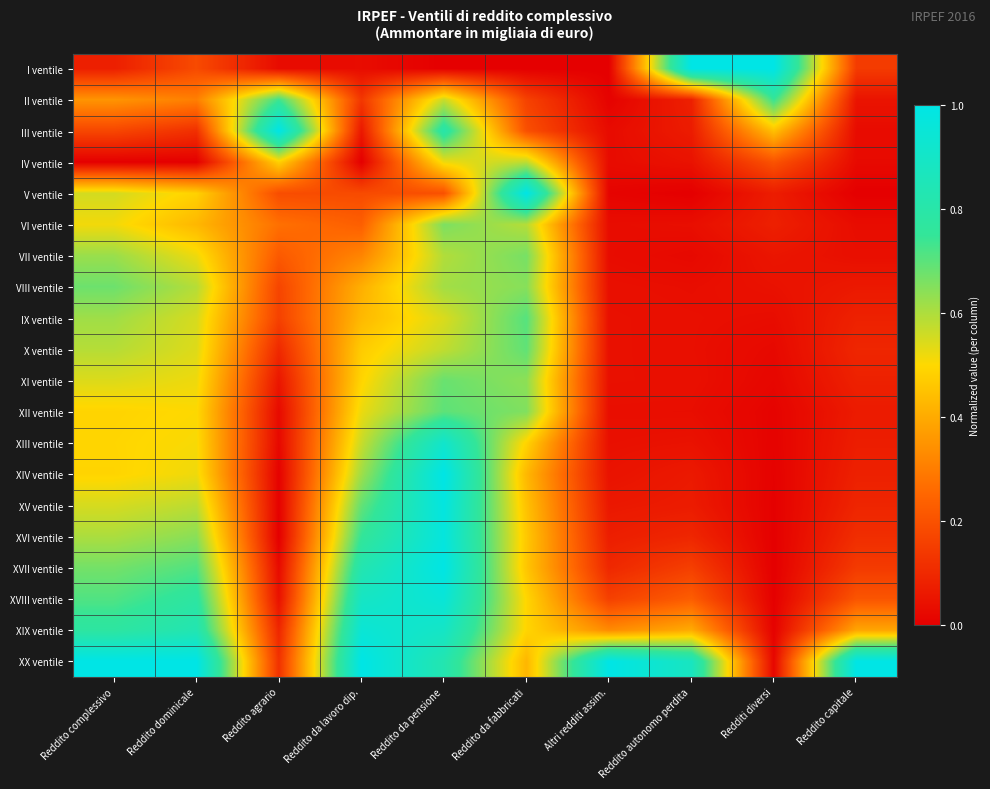

Reading left to right, list all the values displayed in this chart.

I ventile: Reddito complessivo=0.1	Reddito dominicale=0.2	Reddito agrario=0.0	Reddito da lavoro dip.=0.0	Reddito da pensione=0.0	Reddito da fabbricati=0.0	Altri redditi assim.=0.0	Reddito autonomo perdita=1.0	Redditi diversi=1.0	Reddito capitale=0.1
II ventile: Reddito complessivo=0.4	Reddito dominicale=0.3	Reddito agrario=0.7	Reddito da lavoro dip.=0.1	Reddito da pensione=0.6	Reddito da fabbricati=0.2	Altri redditi assim.=0.0	Reddito autonomo perdita=0.1	Redditi diversi=0.7	Reddito capitale=0.0
III ventile: Reddito complessivo=0.2	Reddito dominicale=0.1	Reddito agrario=1.0	Reddito da lavoro dip.=0.1	Reddito da pensione=0.8	Reddito da fabbricati=0.2	Altri redditi assim.=0.0	Reddito autonomo perdita=0.1	Redditi diversi=0.4	Reddito capitale=0.0
IV ventile: Reddito complessivo=0.0	Reddito dominicale=0.0	Reddito agrario=0.5	Reddito da lavoro dip.=0.0	Reddito da pensione=0.5	Reddito da fabbricati=0.6	Altri redditi assim.=0.0	Reddito autonomo perdita=0.0	Redditi diversi=0.2	Reddito capitale=0.0
V ventile: Reddito complessivo=0.6	Reddito dominicale=0.5	Reddito agrario=0.2	Reddito da lavoro dip.=0.2	Reddito da pensione=0.2	Reddito da fabbricati=1.0	Altri redditi assim.=0.0	Reddito autonomo perdita=0.0	Redditi diversi=0.1	Reddito capitale=0.0
VI ventile: Reddito complessivo=0.5	Reddito dominicale=0.4	Reddito agrario=0.3	Reddito da lavoro dip.=0.2	Reddito da pensione=0.7	Reddito da fabbricati=0.6	Altri redditi assim.=0.0	Reddito autonomo perdita=0.0	Redditi diversi=0.1	Reddito capitale=0.0
VII ventile: Reddito complessivo=0.6	Reddito dominicale=0.5	Reddito agrario=0.2	Reddito da lavoro dip.=0.3	Reddito da pensione=0.6	Reddito da fabbricati=0.7	Altri redditi assim.=0.0	Reddito autonomo perdita=0.0	Redditi diversi=0.1	Reddito capitale=0.0
VIII ventile: Reddito complessivo=0.7	Reddito dominicale=0.6	Reddito agrario=0.2	Reddito da lavoro dip.=0.4	Reddito da pensione=0.6	Reddito da fabbricati=0.6	Altri redditi assim.=0.0	Reddito autonomo perdita=0.0	Redditi diversi=0.0	Reddito capitale=0.1
IX ventile: Reddito complessivo=0.6	Reddito dominicale=0.5	Reddito agrario=0.2	Reddito da lavoro dip.=0.4	Reddito da pensione=0.5	Reddito da fabbricati=0.7	Altri redditi assim.=0.0	Reddito autonomo perdita=0.0	Redditi diversi=0.0	Reddito capitale=0.1
X ventile: Reddito complessivo=0.6	Reddito dominicale=0.5	Reddito agrario=0.1	Reddito da lavoro dip.=0.5	Reddito da pensione=0.6	Reddito da fabbricati=0.7	Altri redditi assim.=0.0	Reddito autonomo perdita=0.0	Redditi diversi=0.0	Reddito capitale=0.1
XI ventile: Reddito complessivo=0.5	Reddito dominicale=0.5	Reddito agrario=0.1	Reddito da lavoro dip.=0.5	Reddito da pensione=0.7	Reddito da fabbricati=0.6	Altri redditi assim.=0.0	Reddito autonomo perdita=0.0	Redditi diversi=0.0	Reddito capitale=0.1
XII ventile: Reddito complessivo=0.5	Reddito dominicale=0.5	Reddito agrario=0.0	Reddito da lavoro dip.=0.5	Reddito da pensione=0.7	Reddito da fabbricati=0.7	Altri redditi assim.=0.0	Reddito autonomo perdita=0.0	Redditi diversi=0.0	Reddito capitale=0.1
XIII ventile: Reddito complessivo=0.5	Reddito dominicale=0.5	Reddito agrario=0.0	Reddito da lavoro dip.=0.6	Reddito da pensione=0.9	Reddito da fabbricati=0.5	Altri redditi assim.=0.0	Reddito autonomo perdita=0.0	Redditi diversi=0.0	Reddito capitale=0.1
XIV ventile: Reddito complessivo=0.5	Reddito dominicale=0.5	Reddito agrario=0.0	Reddito da lavoro dip.=0.6	Reddito da pensione=1.0	Reddito da fabbricati=0.4	Altri redditi assim.=0.0	Reddito autonomo perdita=0.1	Redditi diversi=0.0	Reddito capitale=0.1
XV ventile: Reddito complessivo=0.6	Reddito dominicale=0.6	Reddito agrario=0.0	Reddito da lavoro dip.=0.7	Reddito da pensione=1.0	Reddito da fabbricati=0.4	Altri redditi assim.=0.1	Reddito autonomo perdita=0.1	Redditi diversi=0.0	Reddito capitale=0.1
XVI ventile: Reddito complessivo=0.6	Reddito dominicale=0.6	Reddito agrario=0.0	Reddito da lavoro dip.=0.7	Reddito da pensione=1.0	Reddito da fabbricati=0.5	Altri redditi assim.=0.1	Reddito autonomo perdita=0.1	Redditi diversi=0.0	Reddito capitale=0.1
XVII ventile: Reddito complessivo=0.7	Reddito dominicale=0.7	Reddito agrario=0.0	Reddito da lavoro dip.=0.8	Reddito da pensione=1.0	Reddito da fabbricati=0.5	Altri redditi assim.=0.1	Reddito autonomo perdita=0.2	Redditi diversi=0.0	Reddito capitale=0.1
XVIII ventile: Reddito complessivo=0.7	Reddito dominicale=0.8	Reddito agrario=0.0	Reddito da lavoro dip.=0.9	Reddito da pensione=1.0	Reddito da fabbricati=0.5	Altri redditi assim.=0.2	Reddito autonomo perdita=0.2	Redditi diversi=0.0	Reddito capitale=0.2
XIX ventile: Reddito complessivo=0.8	Reddito dominicale=0.8	Reddito agrario=0.1	Reddito da lavoro dip.=0.9	Reddito da pensione=0.9	Reddito da fabbricati=0.5	Altri redditi assim.=0.3	Reddito autonomo perdita=0.4	Redditi diversi=0.0	Reddito capitale=0.4
XX ventile: Reddito complessivo=1.0	Reddito dominicale=1.0	Reddito agrario=0.1	Reddito da lavoro dip.=1.0	Reddito da pensione=0.8	Reddito da fabbricati=0.4	Altri redditi assim.=1.0	Reddito autonomo perdita=0.9	Redditi diversi=0.0	Reddito capitale=1.0